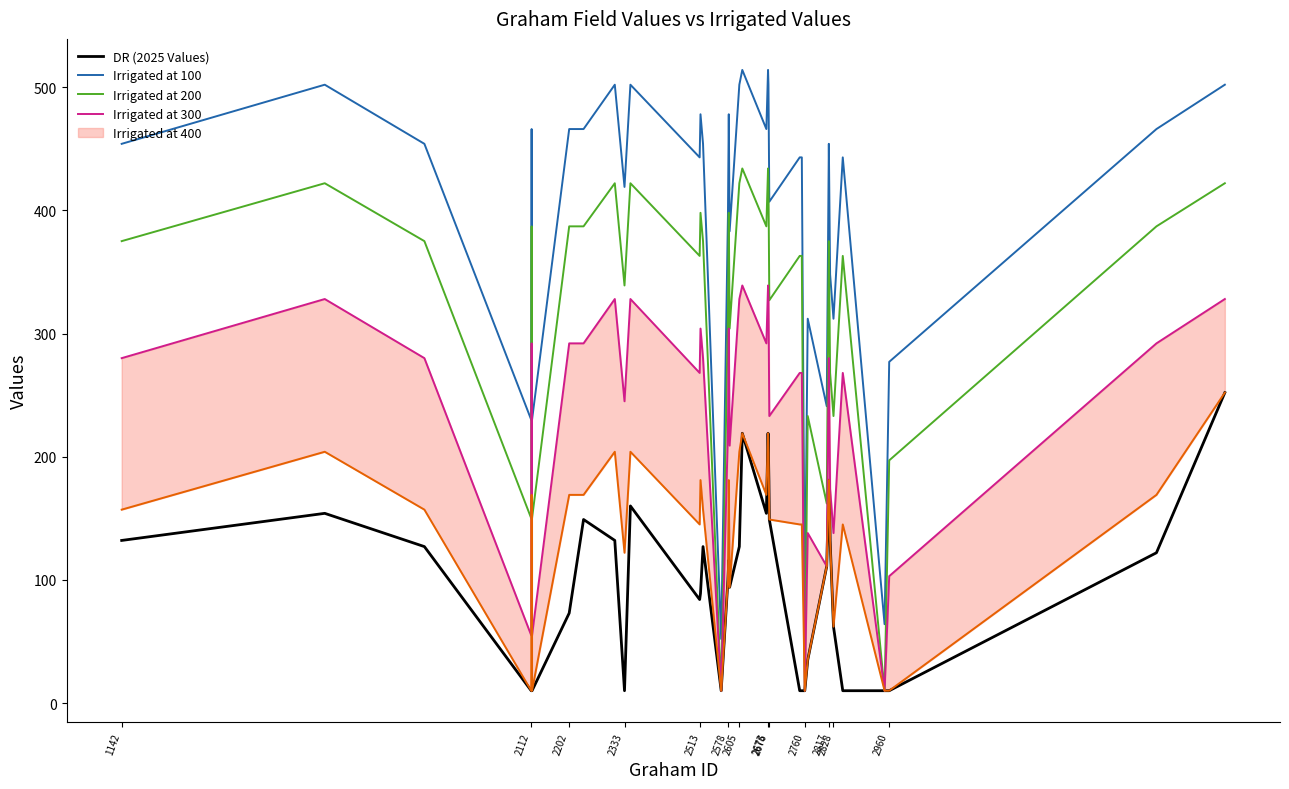

At how many categories does at least one series exceed 301?

32